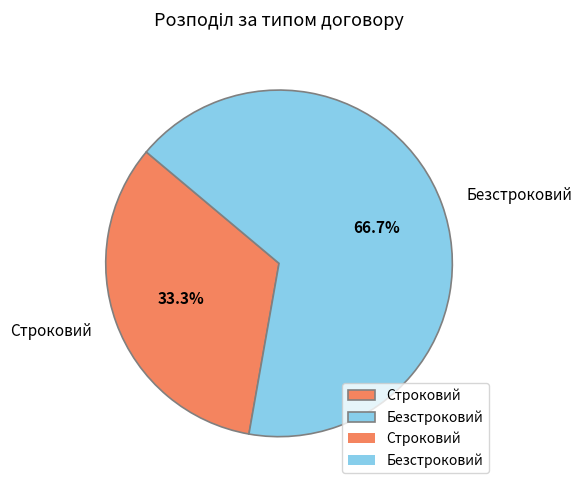

Which has a higher value, Безстроковий or Строковий?

Безстроковий